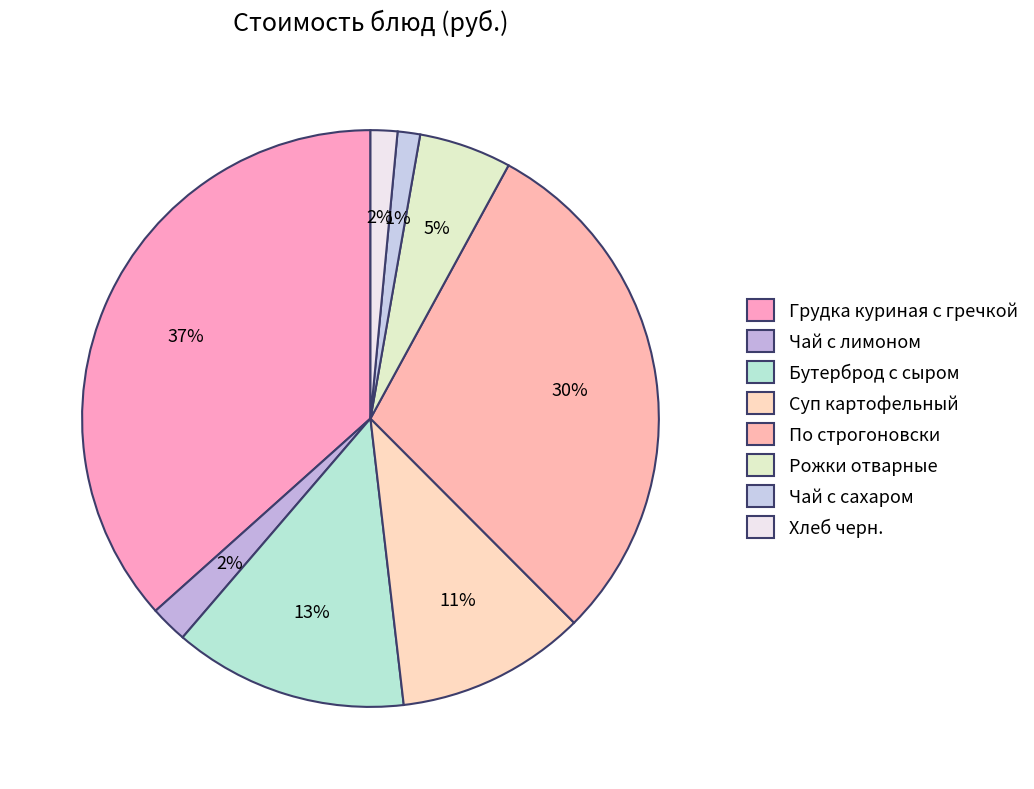

How many slices are in this pie chart?

8